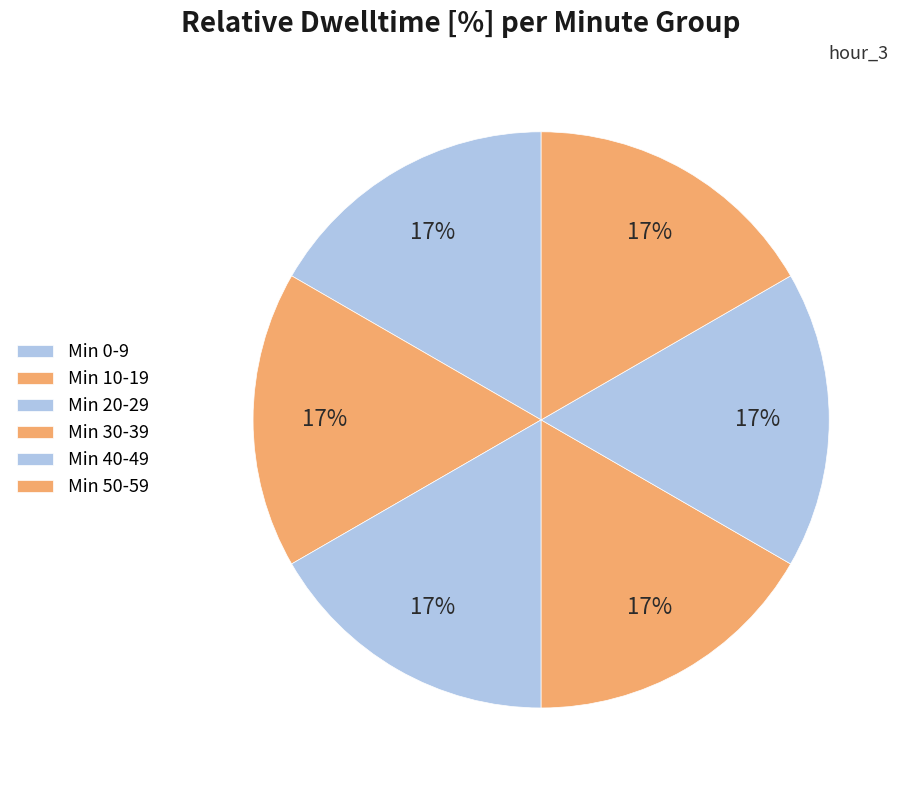

Count the number of slices in the pie.

6